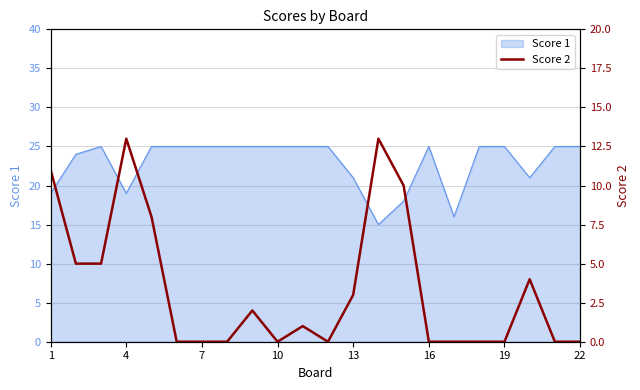

How many interior local peaks (higher than both neighbors) does the data have?

5